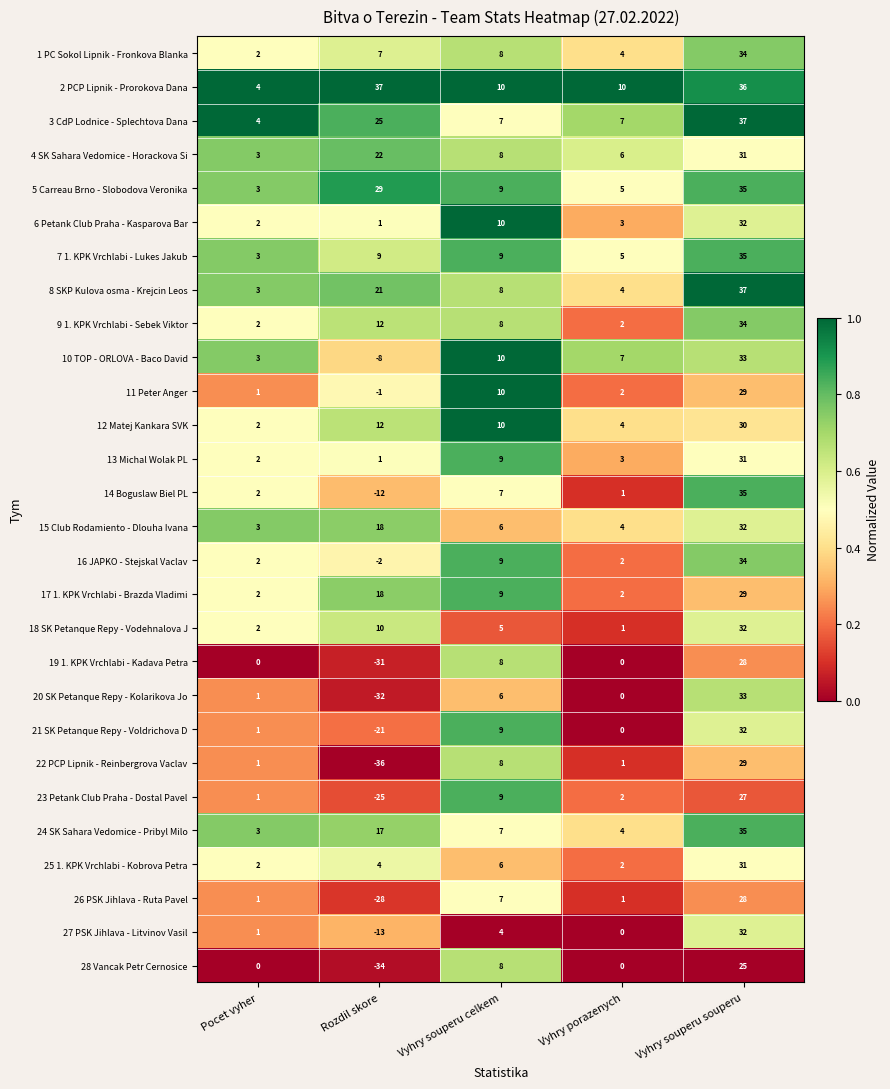

At how many categories does at least one series exceed 0?

5